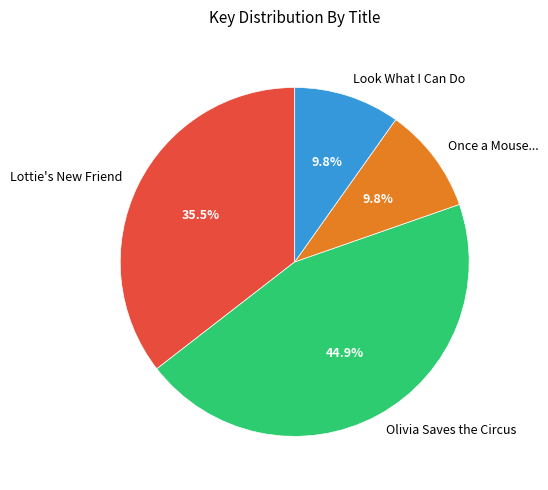

What is the ratio of the value at Once a Mouse... to the value at Lottie's New Friend?

0.3